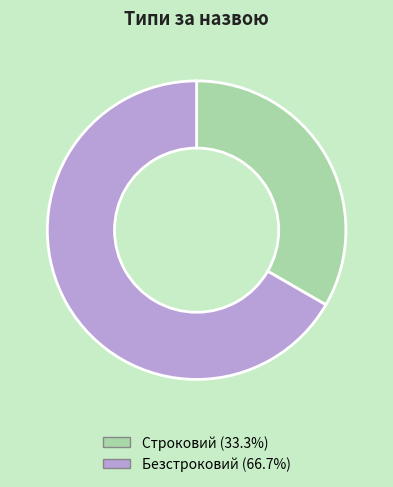

Rank the categories by value from highest to lowest.

Безстроковий, Строковий